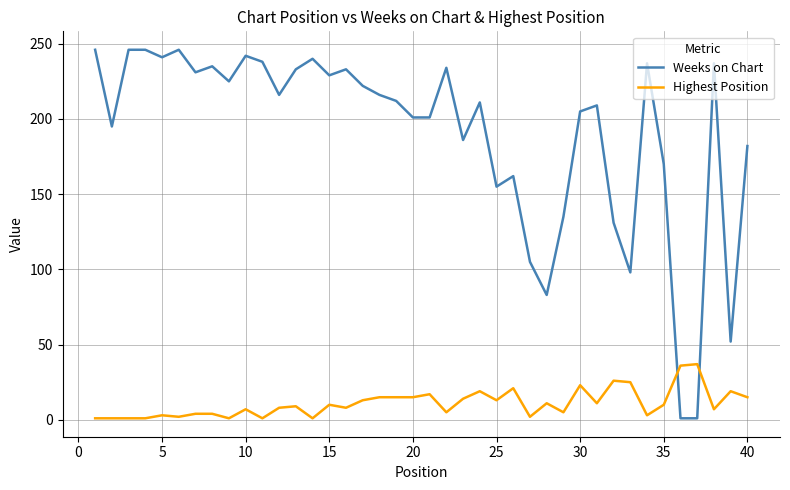

List the series in order of their overall mean, lowest first.

Highest Position, Weeks on Chart